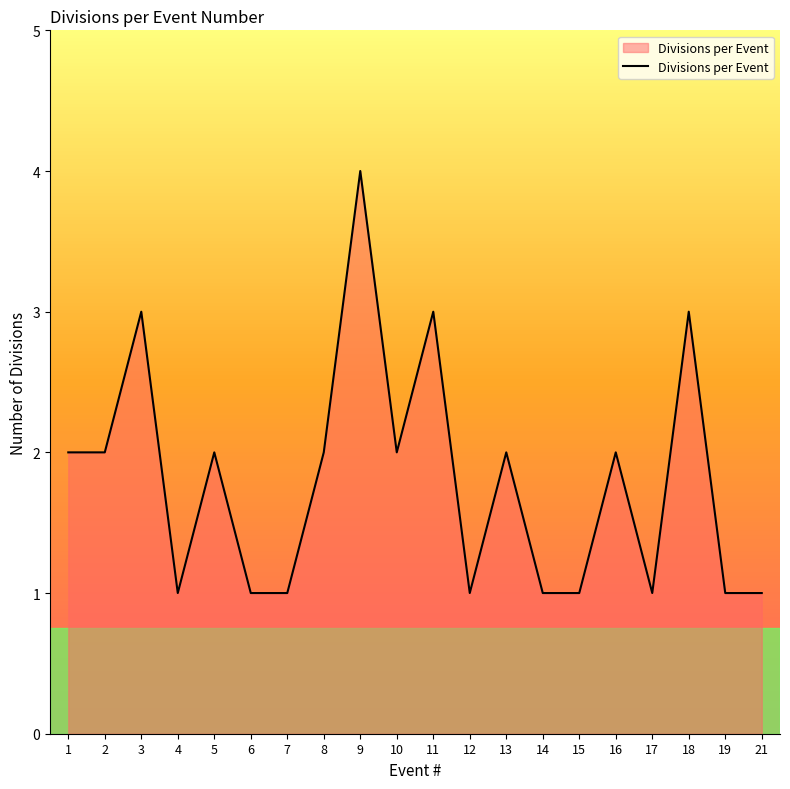

True or false: the data has more than 2 interior local peaks.

True